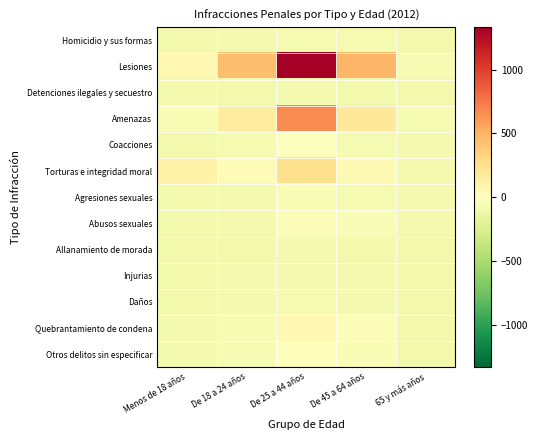

What is the total value across all series at De 18 a 24 años?

-128.6